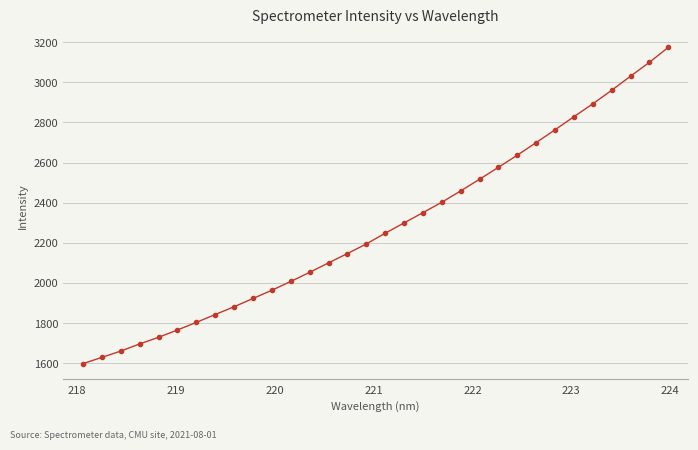

What is the average value?

2279.1